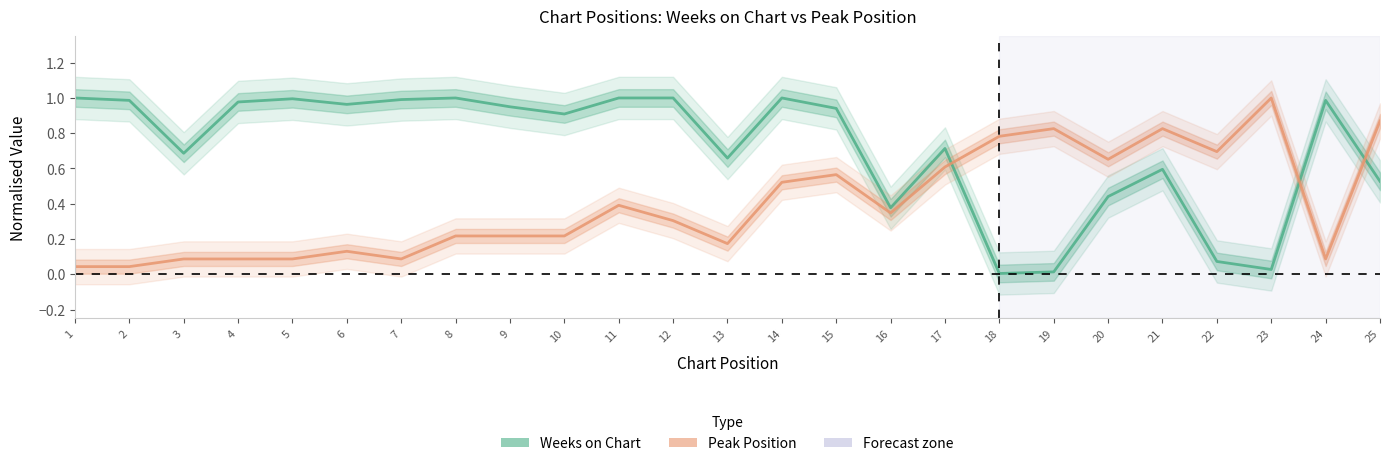

How many interior local peaks does the Weeks on Chart series have?

6